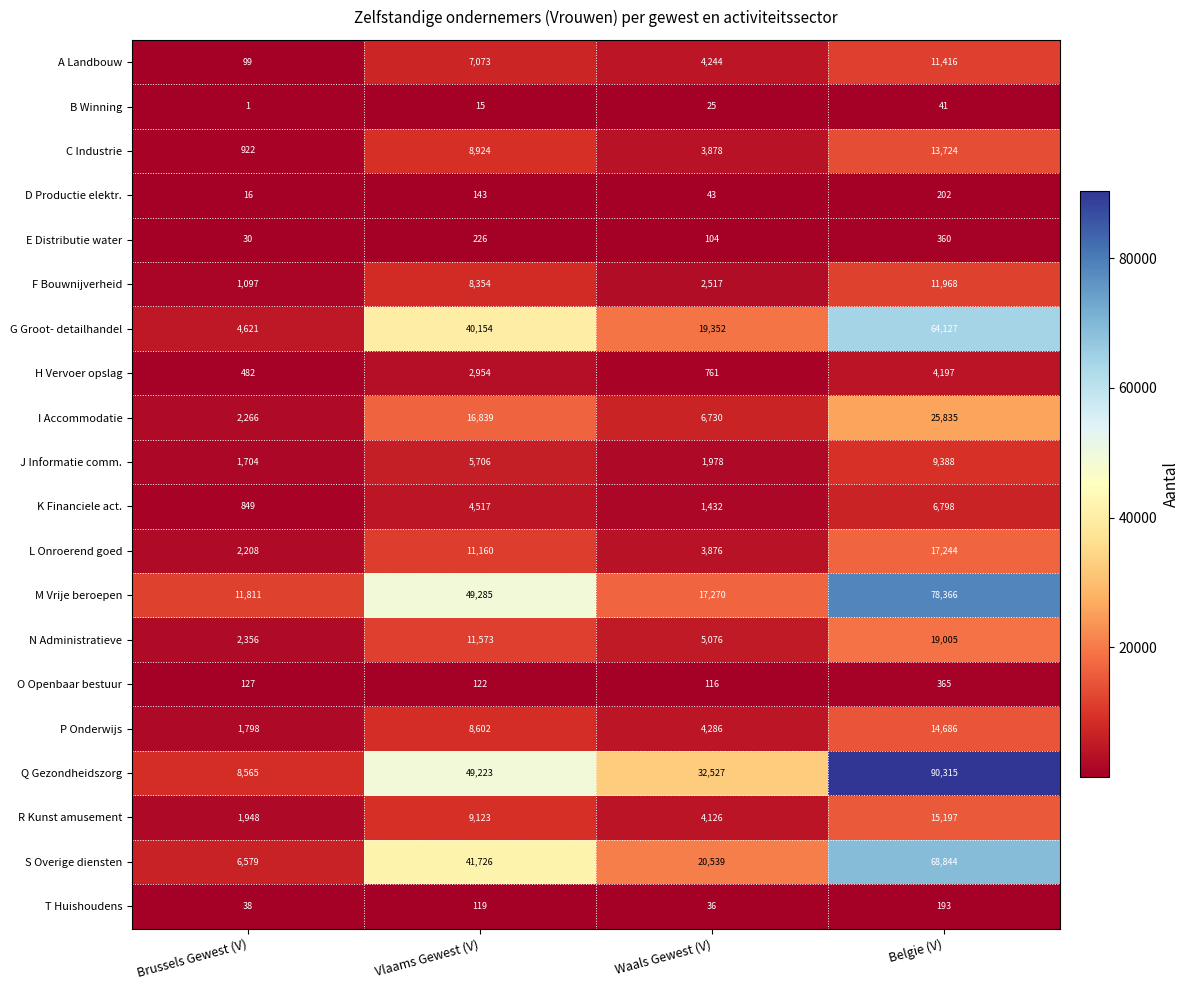

Count the E Distributie water values in the range 104 to 360.

3